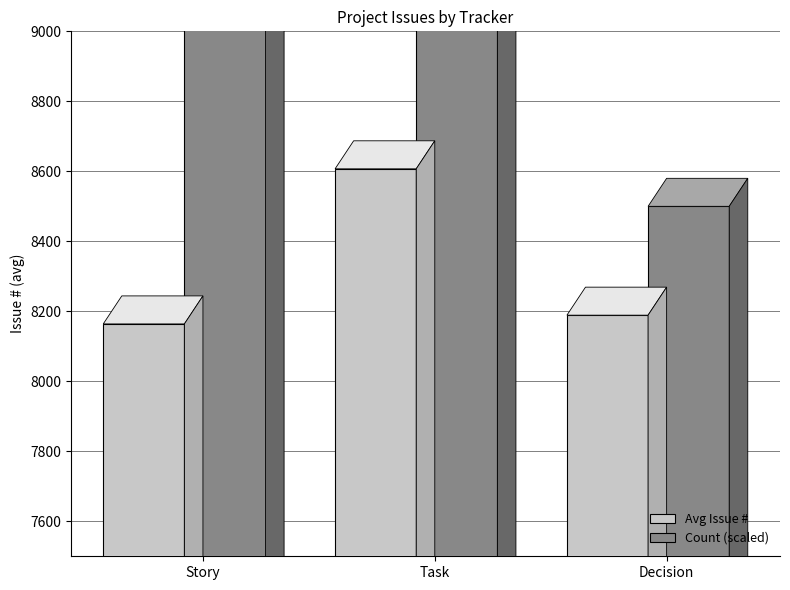

The Avg Issue # series shows 13274.9 at Decision. True or false?

False